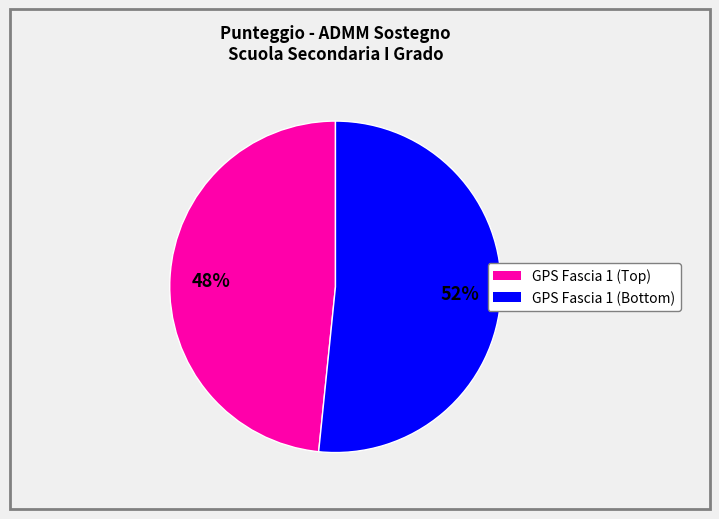

Does any single category account for the majority?

Yes